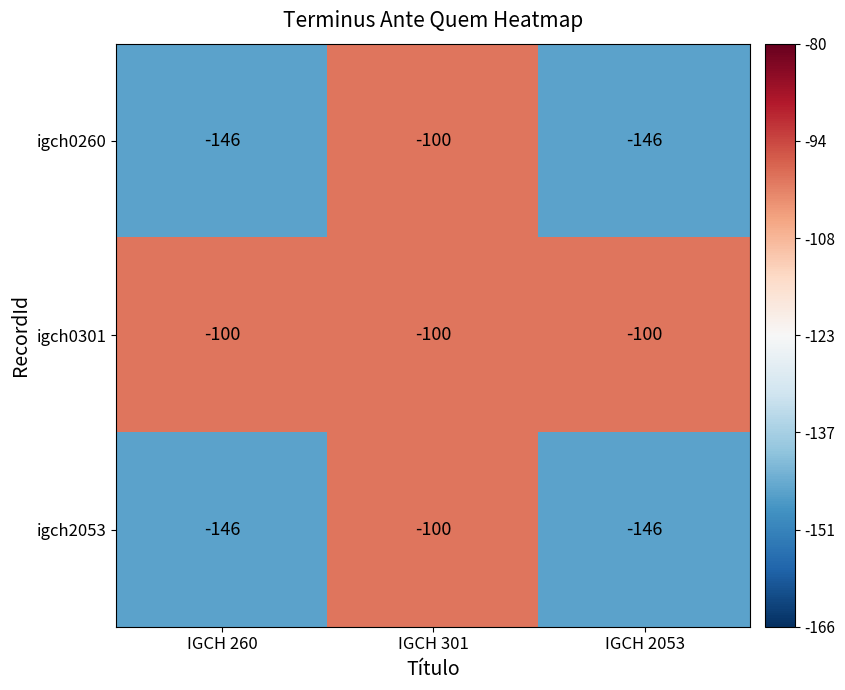

What is the total value across all series at IGCH 2053?

-392